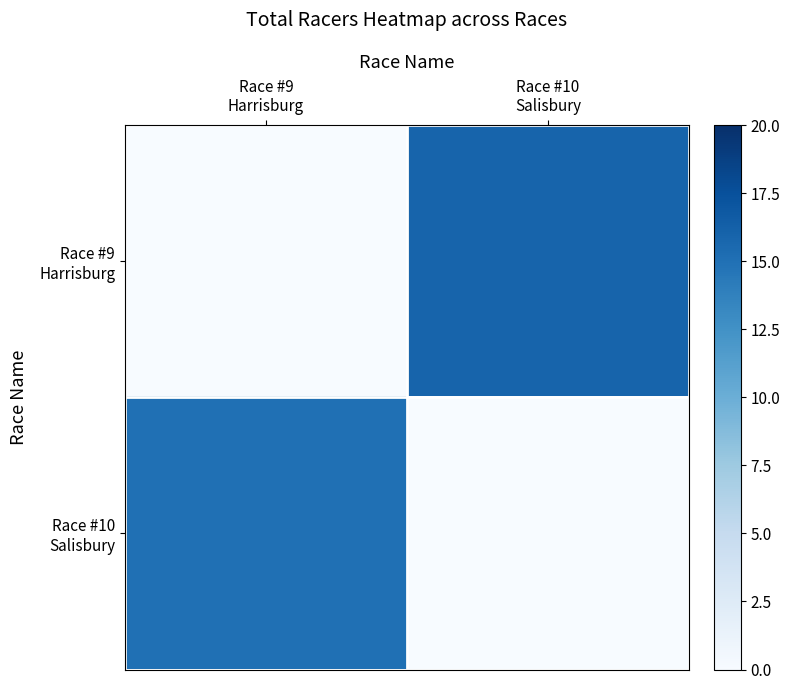

Between Race #9 Harrisburg and Race #10 Salisbury, which series saw the biggest shift?

Race #9 Harrisburg